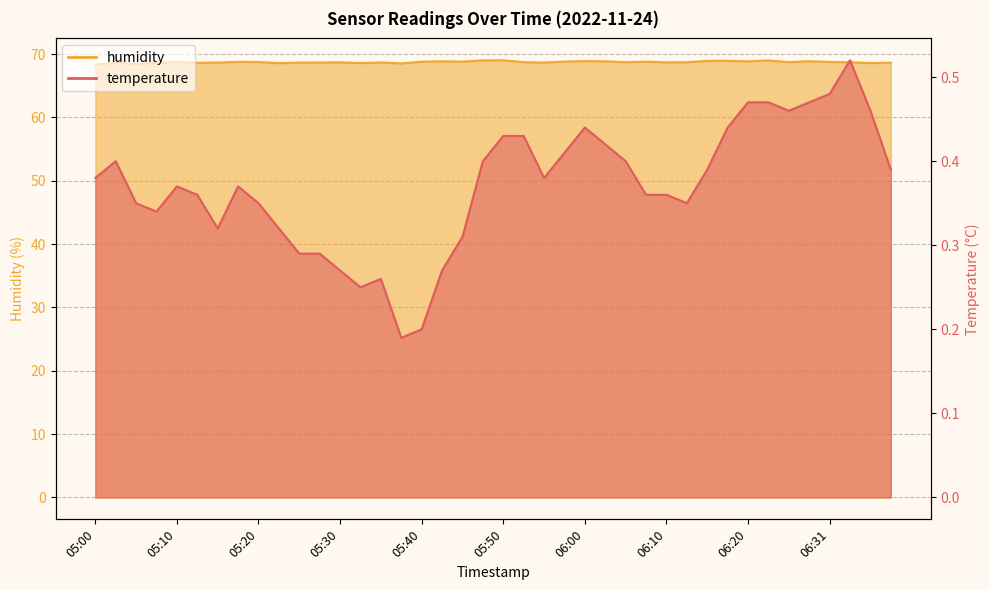

The value of temperature at 06:36 is 0.5. True or false?

True